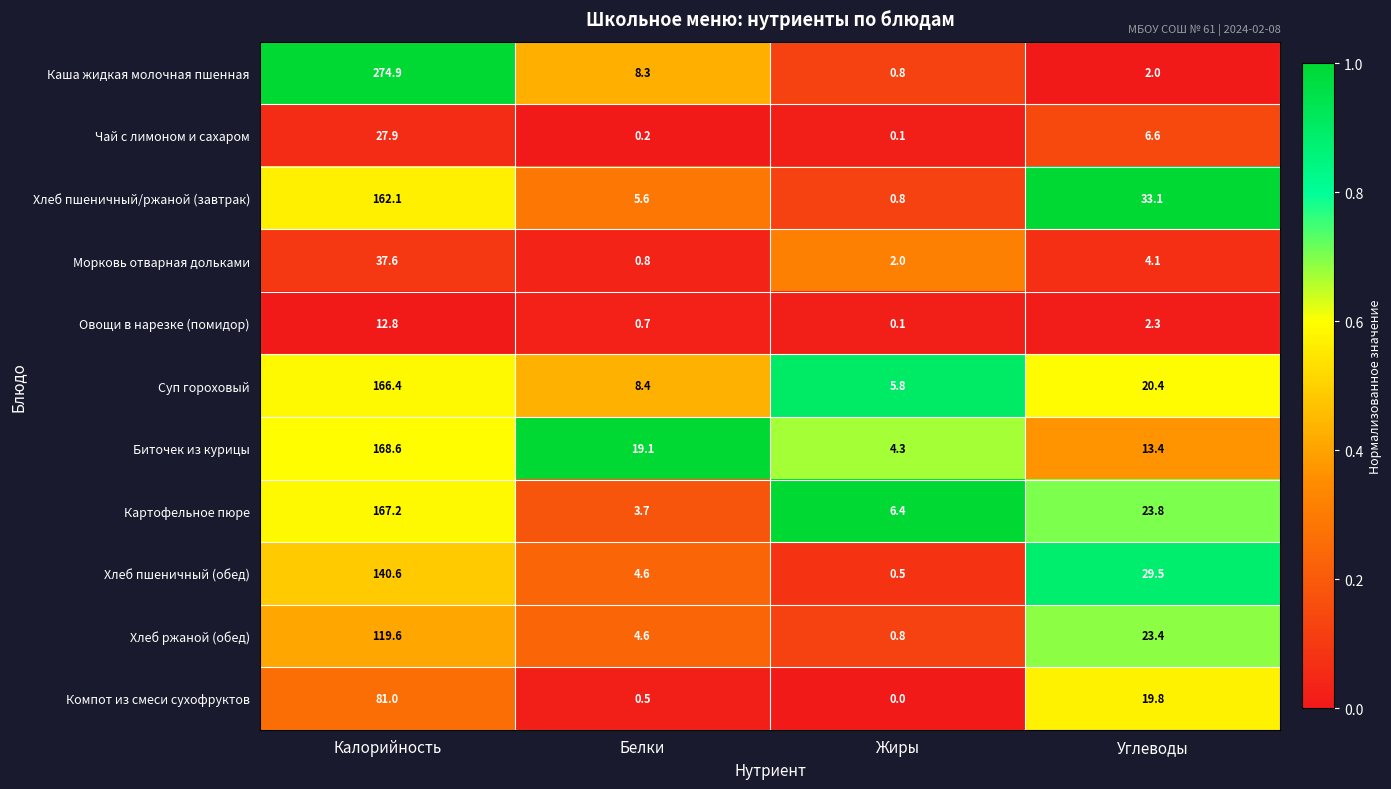

Which series changed the most between Калорийность and Углеводы?

Каша жидкая молочная пшенная